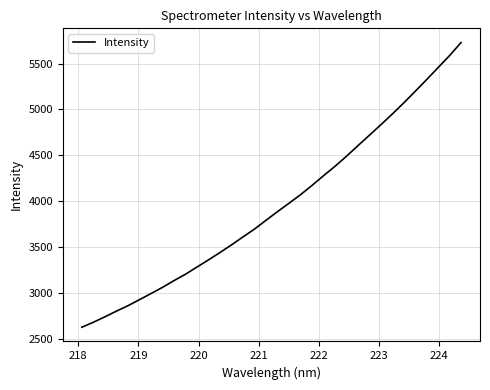

What is the sum of all values?

134511.6